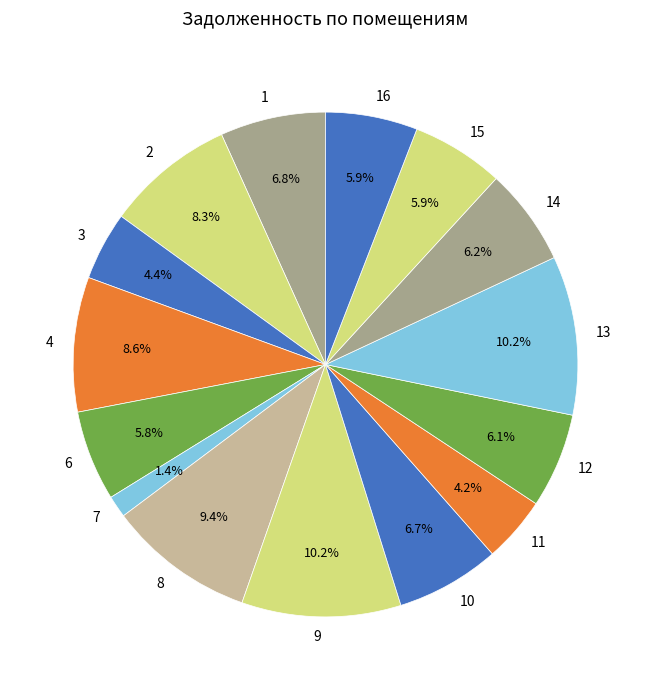

Do 6 and 10 together represent more than half of the pie?

No